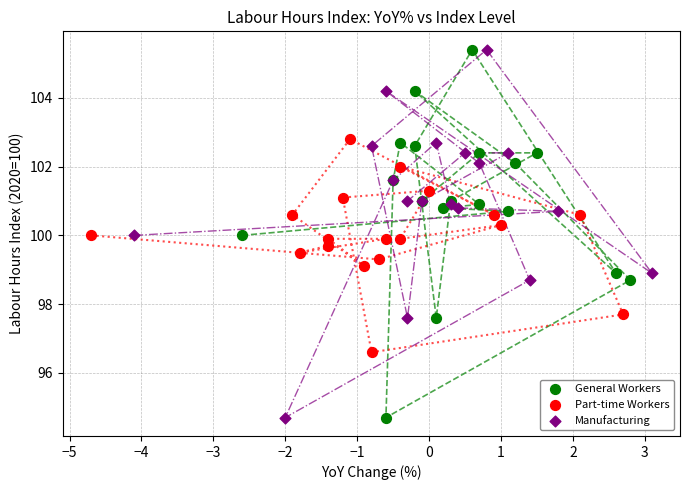

What are all the series names shown in the legend?

General Workers, Part-time Workers, Manufacturing